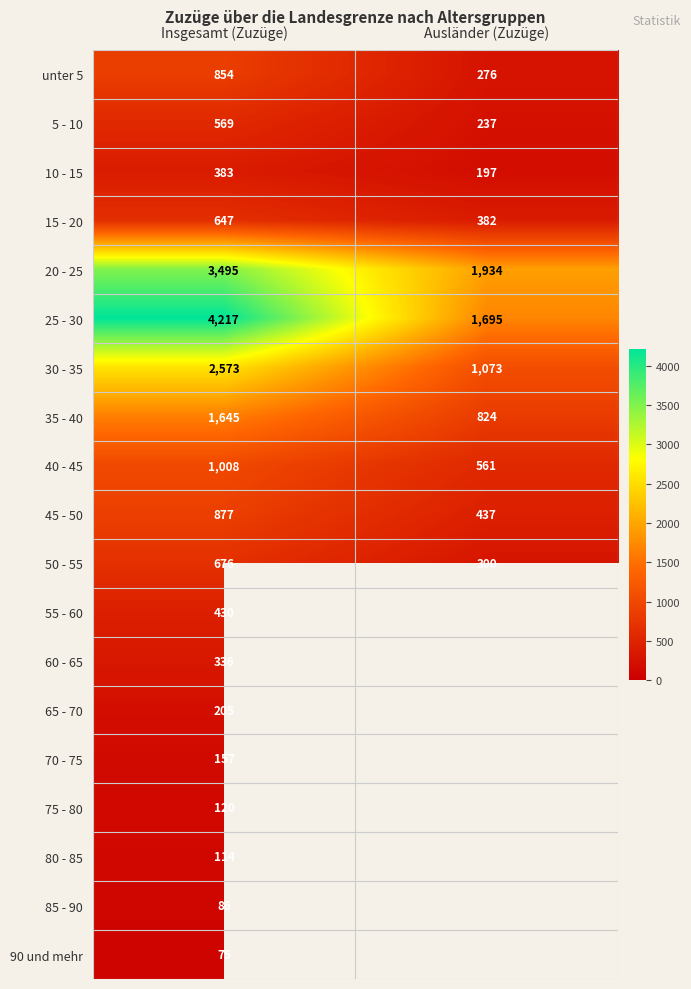

The 35 - 40 series shows 1323 at Ausländer (Zuzüge). True or false?

False